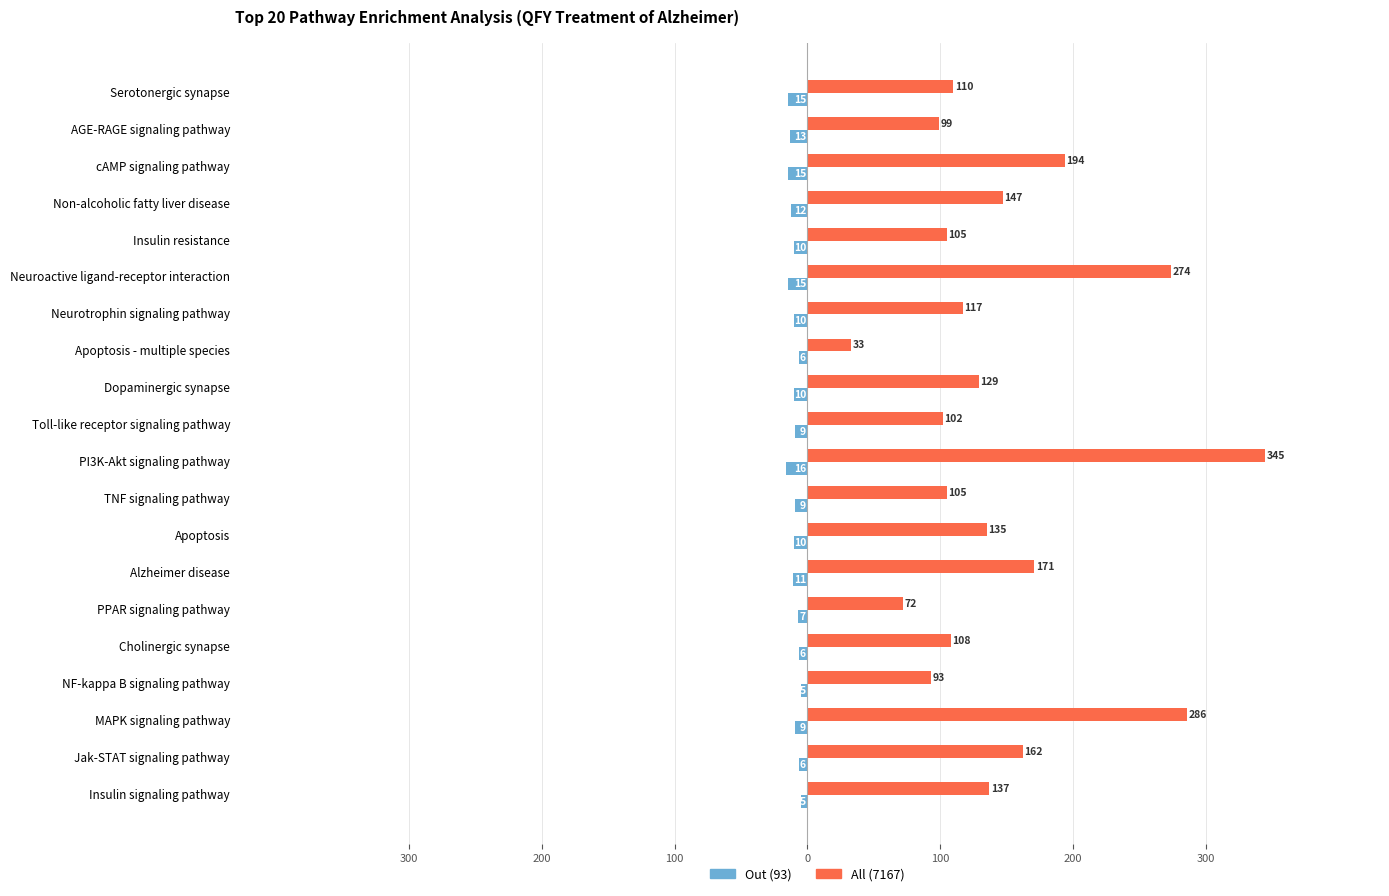

What is the highest value of the All (7167) series?

345